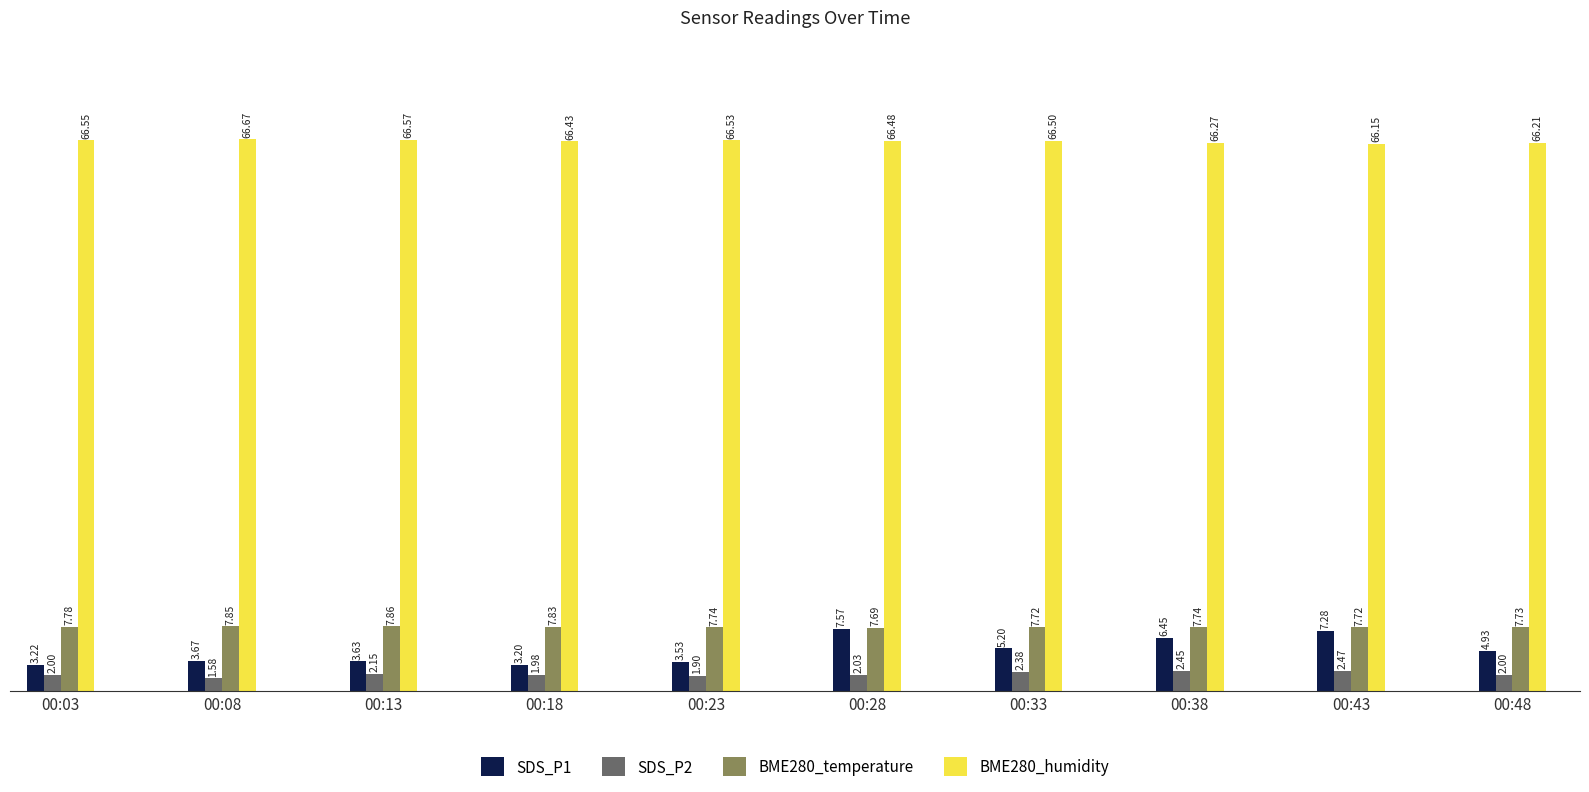

At which category is the sum across all series the highest?

00:28